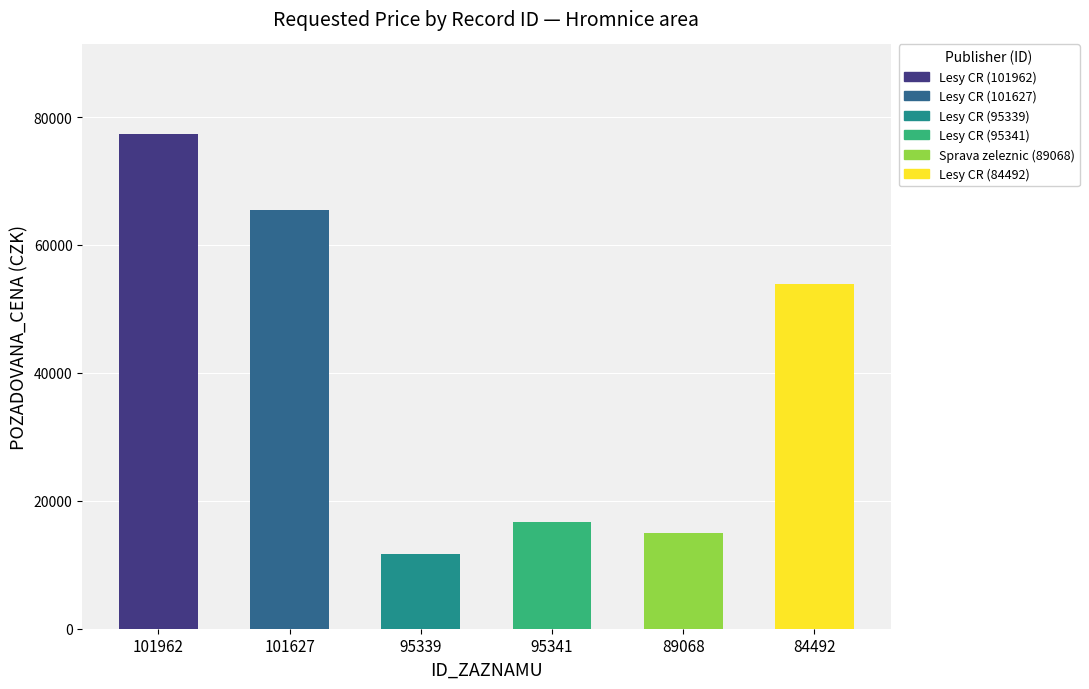

Is it true that the value at 84492 is 53880?

True